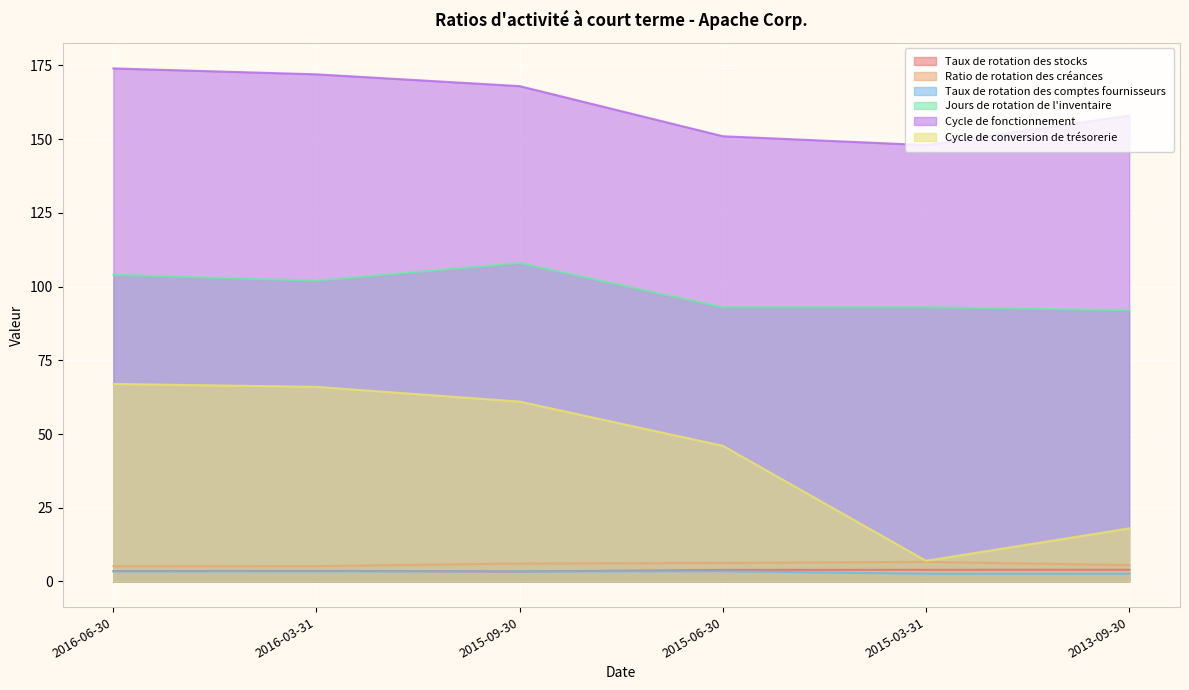

What are all the series names shown in the legend?

Taux de rotation des stocks, Ratio de rotation des créances, Taux de rotation des comptes fournisseurs, Jours de rotation de l'inventaire, Cycle de fonctionnement, Cycle de conversion de trésorerie